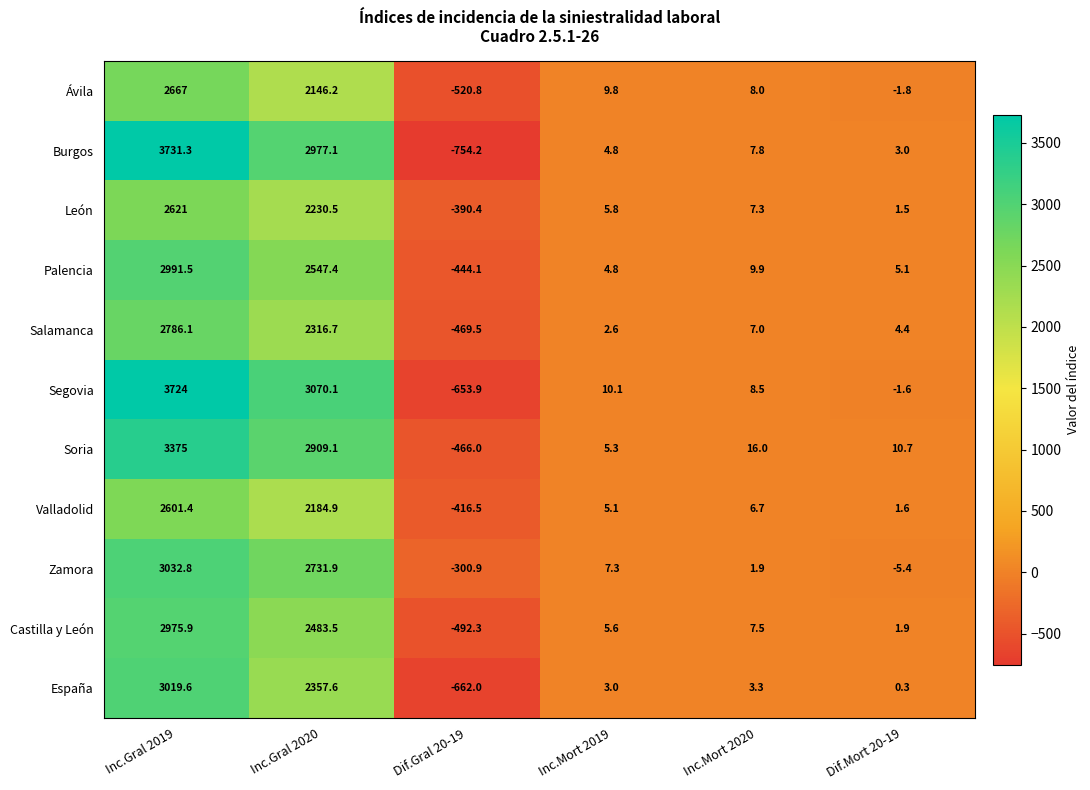

Which category has the lowest value across all series?

Dif.Gral 20-19